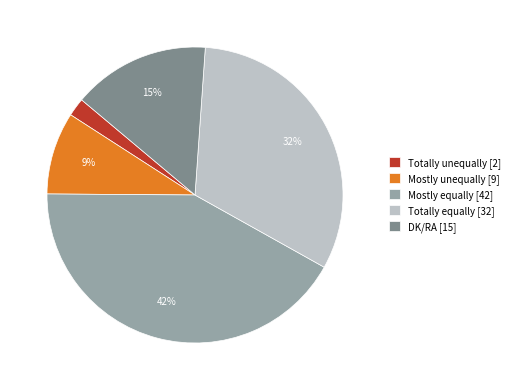

How many slices are in this pie chart?

5